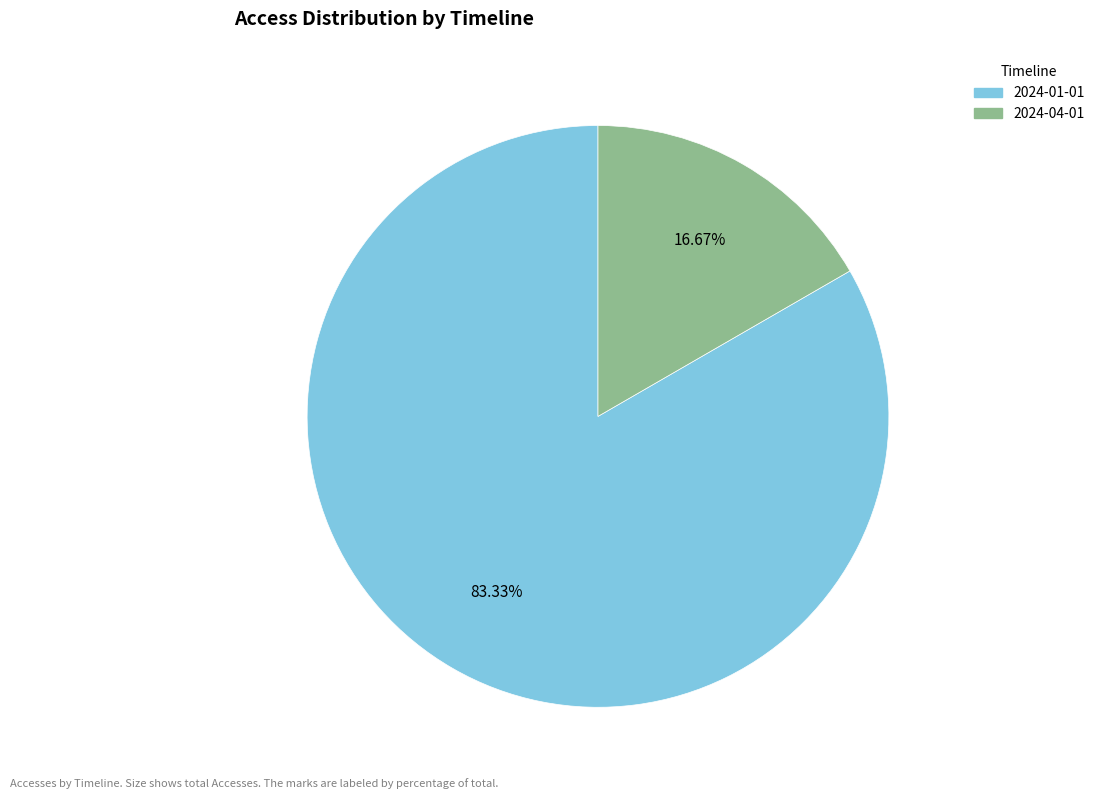

Is it true that 2024-04-01 is 6% of the pie?

False